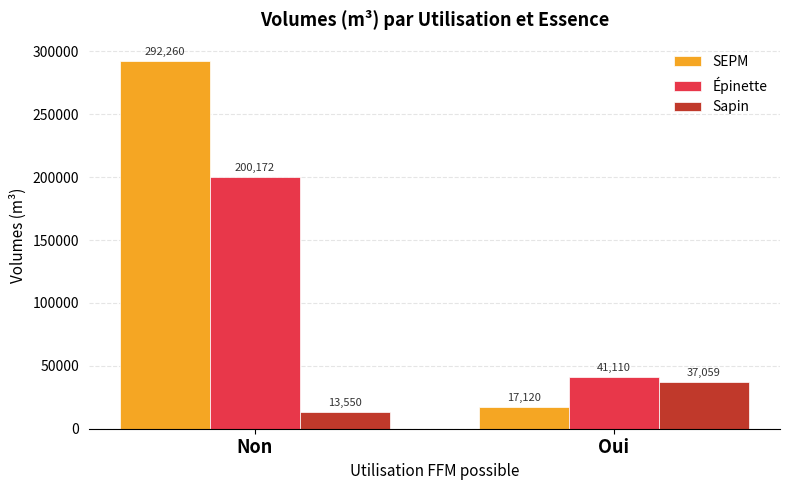

Rank the series by their maximum value, from lowest to highest.

Sapin, Épinette, SEPM